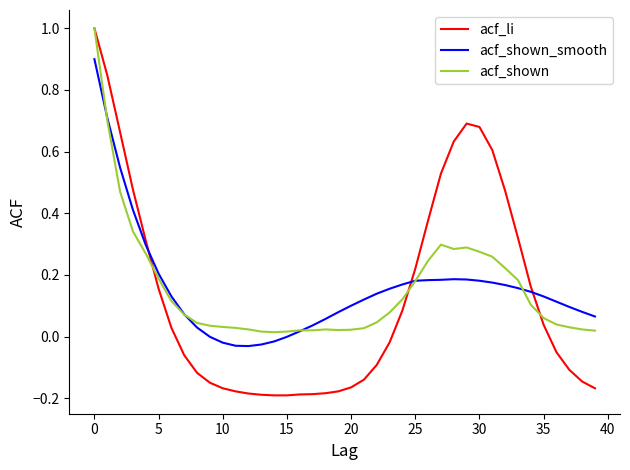

What is the maximum value for acf_shown_smooth?

0.9